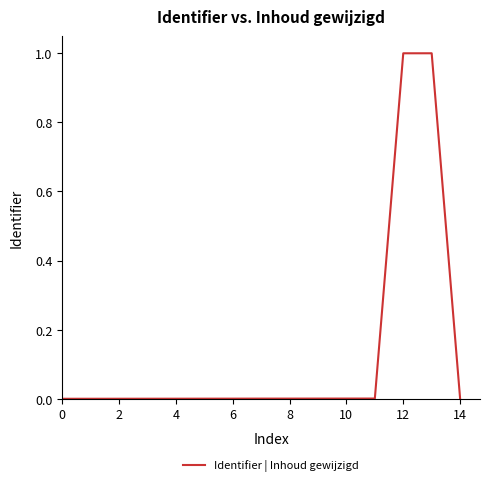

What is the difference between the maximum and minimum values?

1.0